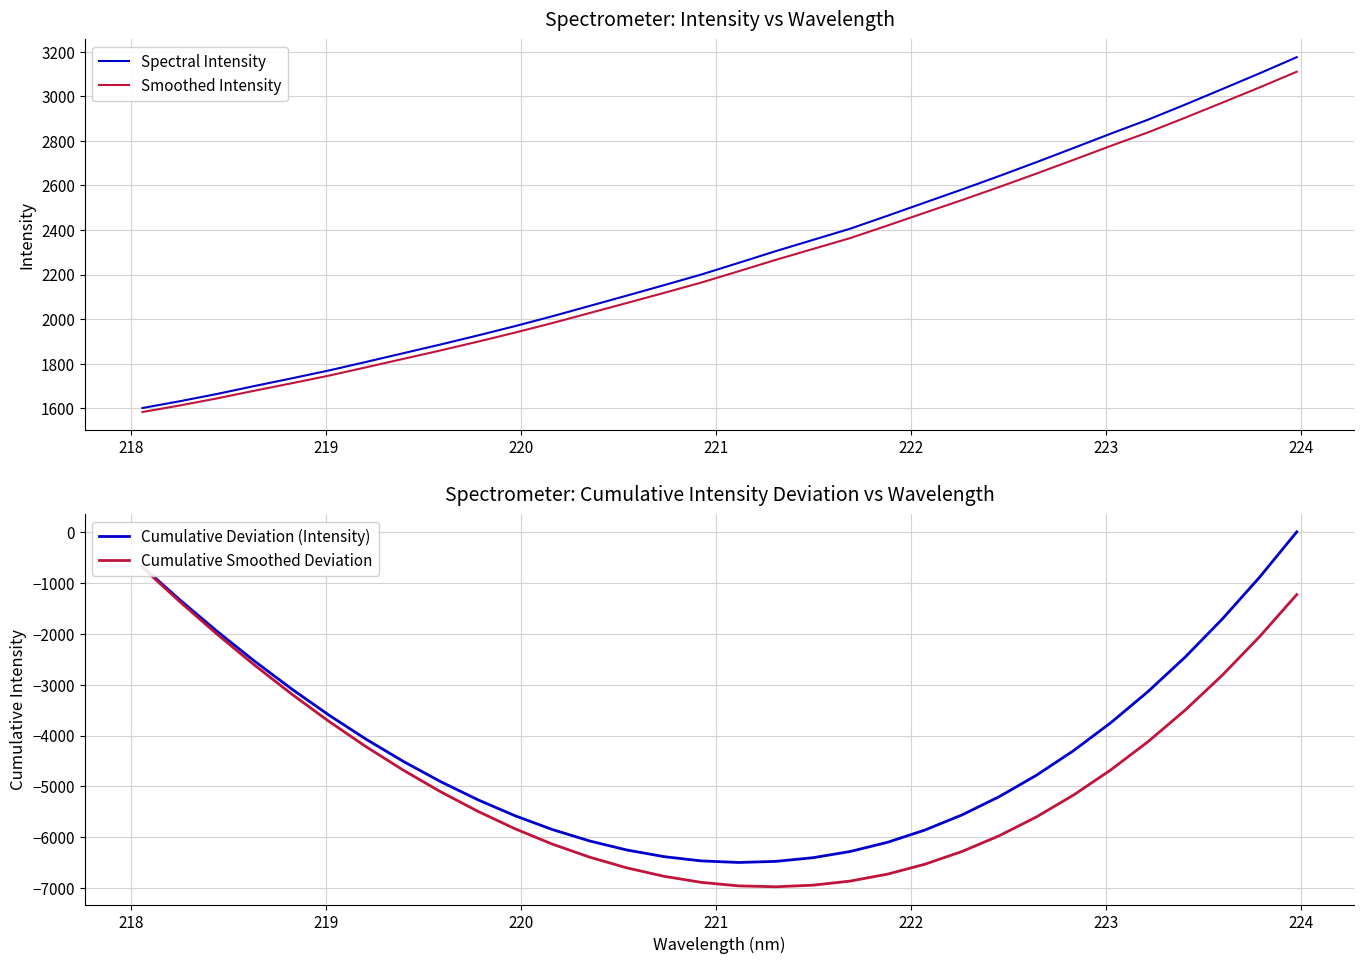

Does the chart have visible grid lines?

Yes